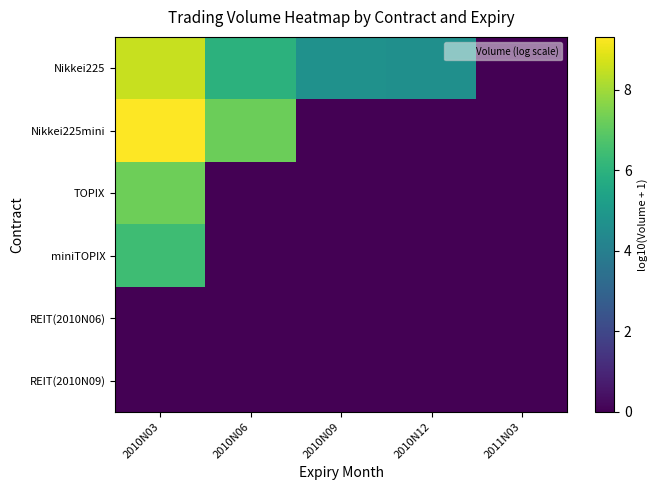

List the series in order of their peak value, lowest first.

REIT(2010N06), REIT(2010N09), miniTOPIX, TOPIX, Nikkei225, Nikkei225mini